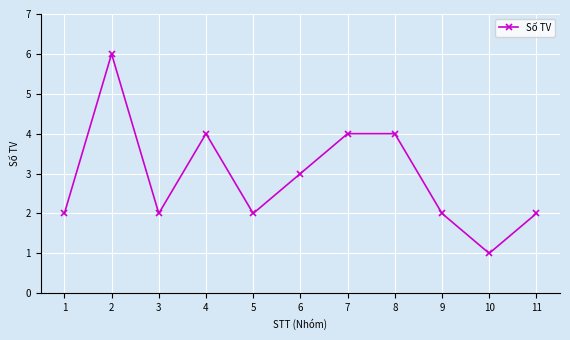

What is the value of the 8th point from the left?

4